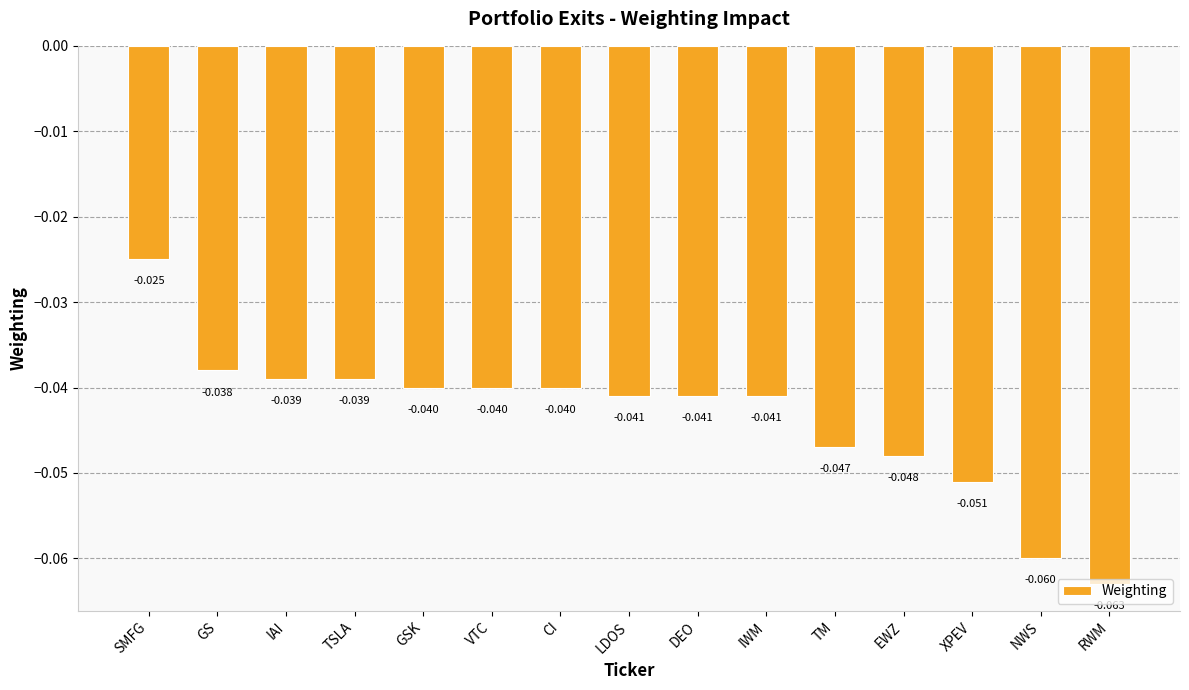

At which category does the chart reach its peak across all series?

SMFG